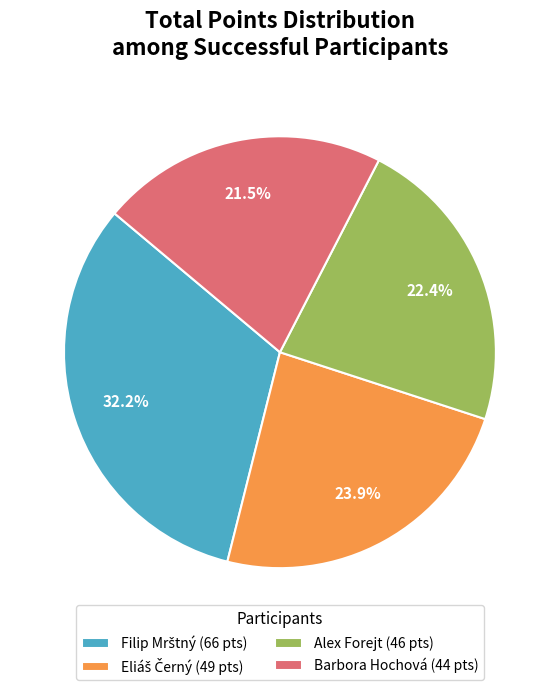

Combined, do Barbora Hochová (44 pts) and Alex Forejt (46 pts) account for over 50%?

No